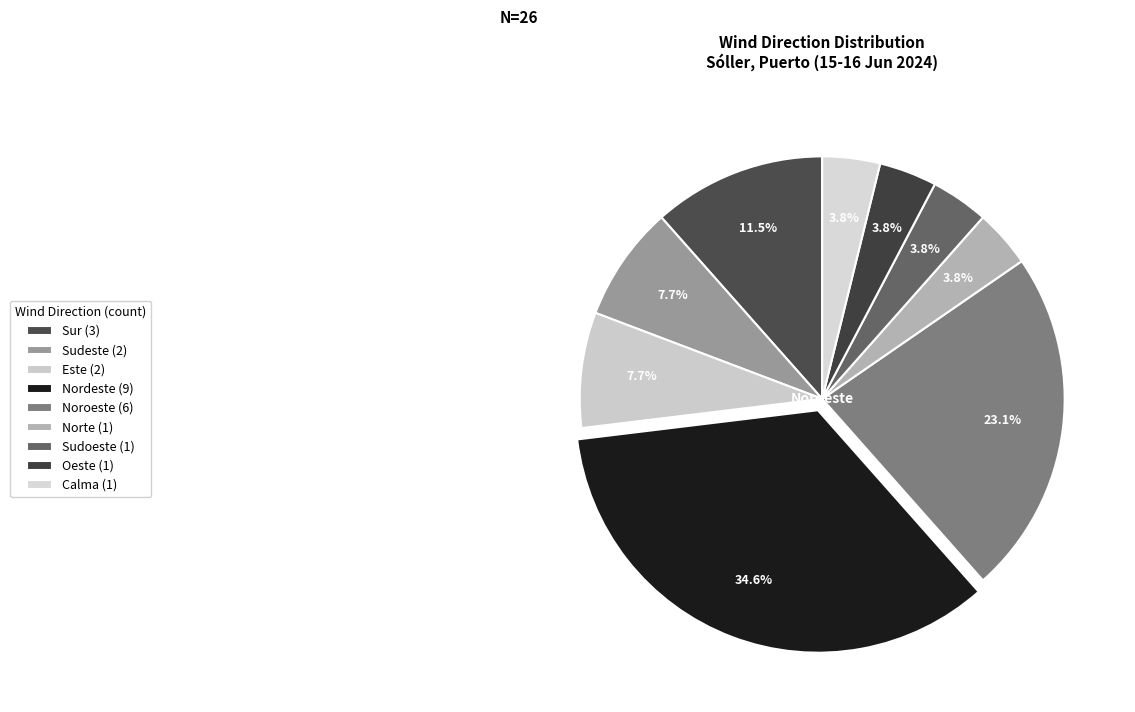

Is there a majority slice in this chart?

No